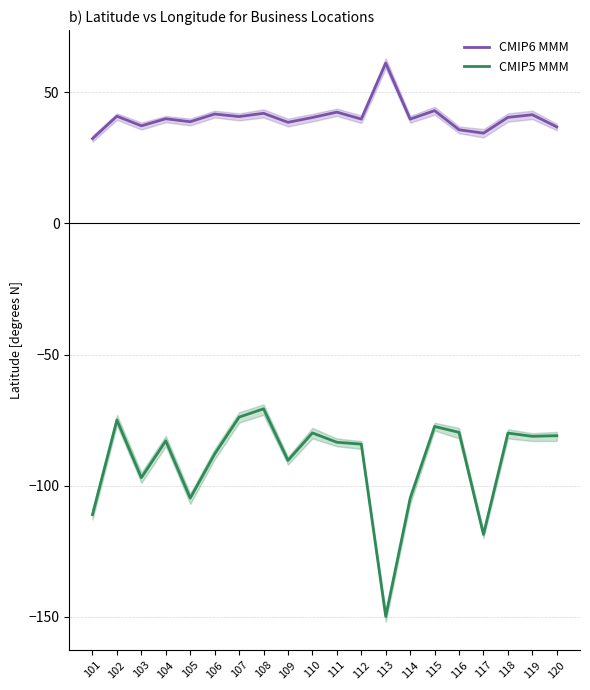

Reading left to right, transcribe all the data shown in this chart.

CMIP6 MMM: 101=32.4	102=40.9	103=37.2	104=39.9	105=38.8	106=41.7	107=40.8	108=42.0	109=38.6	110=40.4	111=42.5	112=39.8	113=61.2	114=39.8	115=43.0	116=35.7	117=34.4	118=40.5	119=41.5	120=36.8
CMIP5 MMM: 101=-111.1	102=-75.0	103=-97.0	104=-82.9	105=-104.8	106=-87.9	107=-73.9	108=-70.7	109=-90.4	110=-79.9	111=-83.5	112=-84.2	113=-149.9	114=-104.9	115=-77.4	116=-79.7	117=-118.6	118=-80.0	119=-81.2	120=-81.0